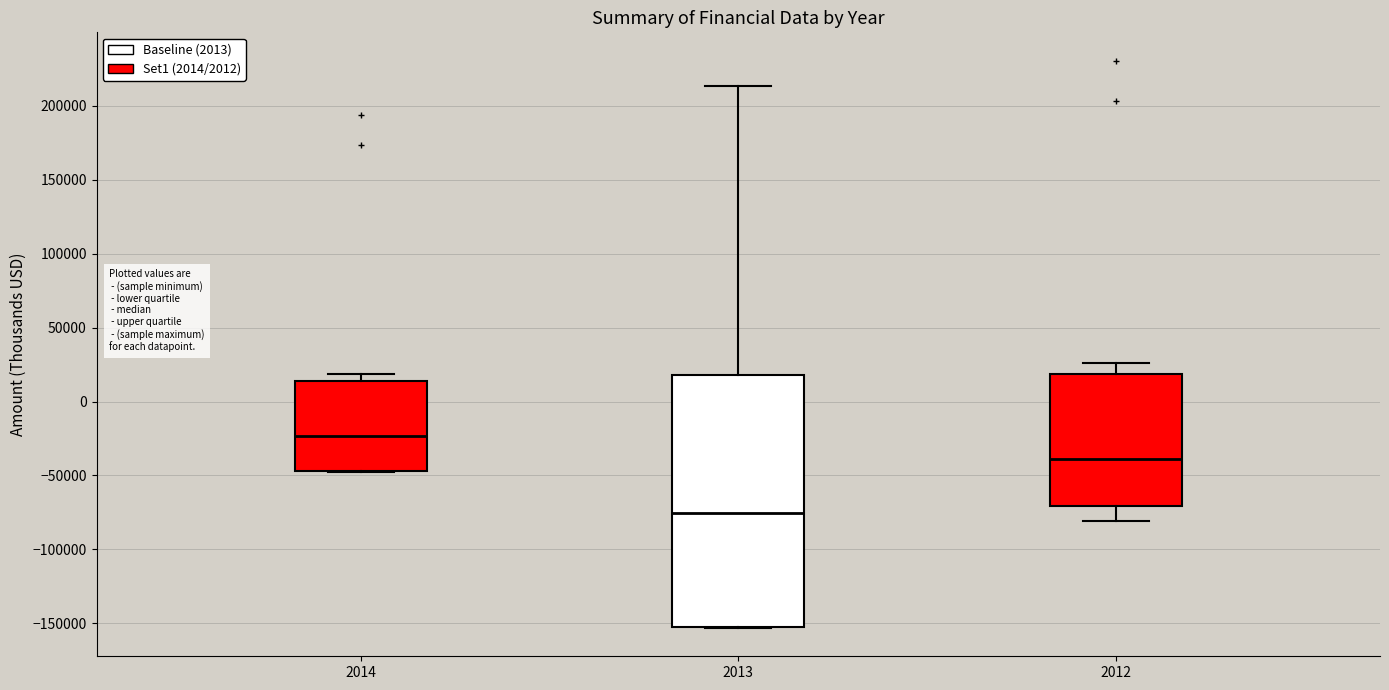

Reading left to right, transcribe this box plot: for each box, give where its median line is, the range the box spans, and where its two whiskers end, as read against the y-axis. The values are not printed on the chart, so give them approximately, as read against the axis.

2014: median -25000, box -45000 to 15000, whiskers -50000 to 20000
2013: median -75000, box -155000 to 20000, whiskers -155000 to 215000
2012: median -40000, box -70000 to 20000, whiskers -80000 to 25000